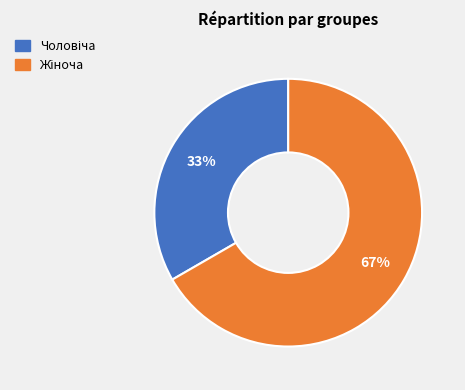

To the nearest percent, what is the average slice percentage?

50%